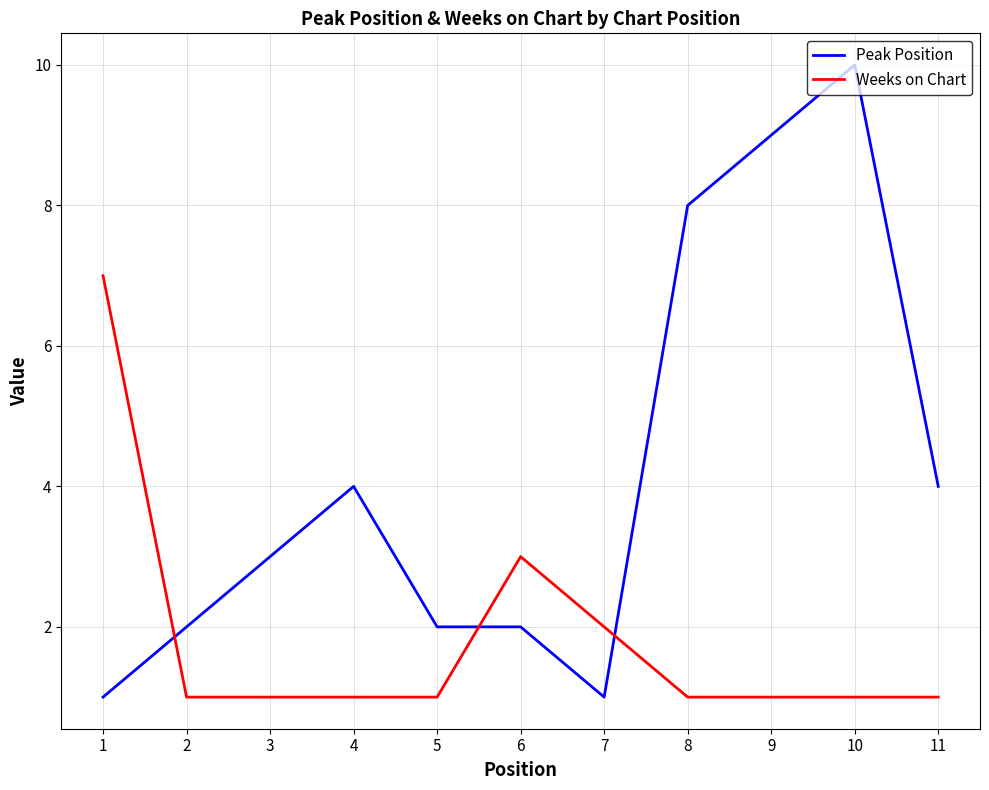

Is this an area chart (filled region under the line)?

No